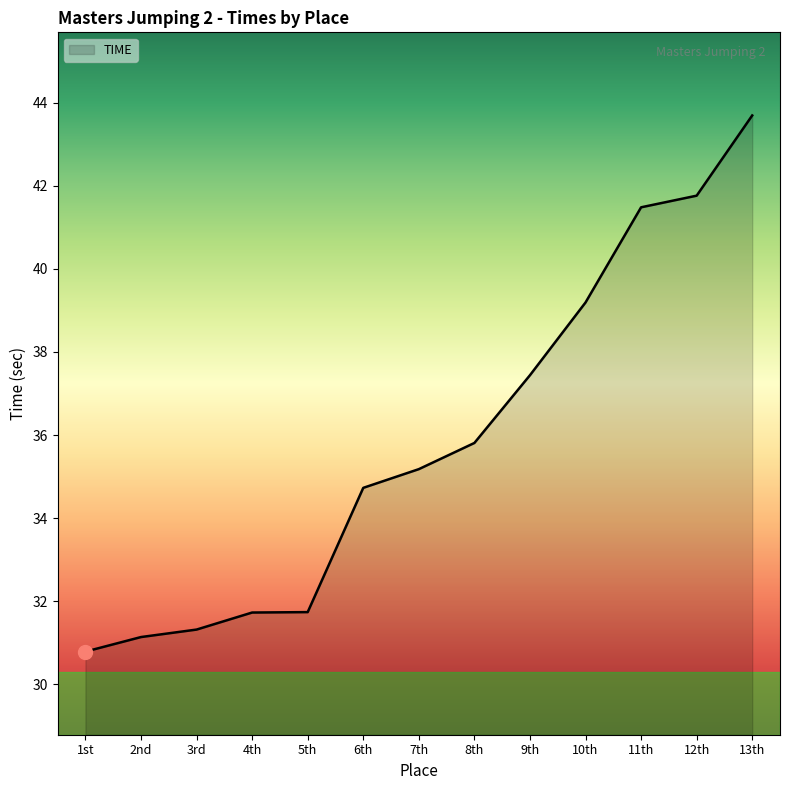

The value at 4th is 31.7. True or false?

True